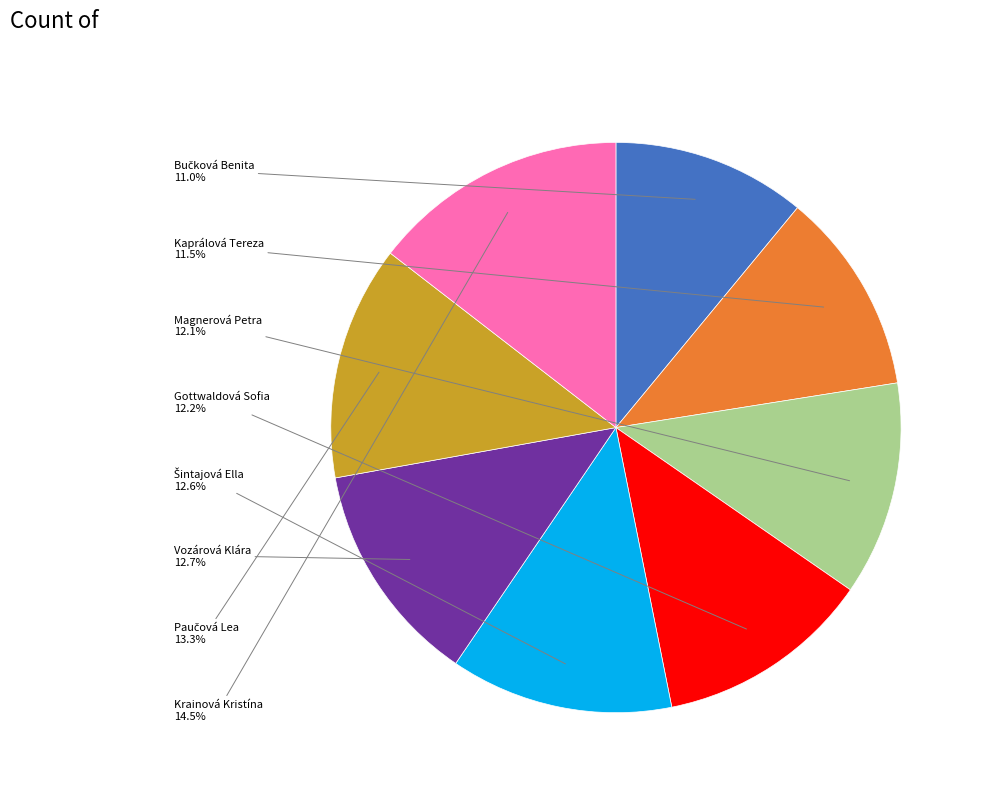

How many segments does this pie chart have?

8